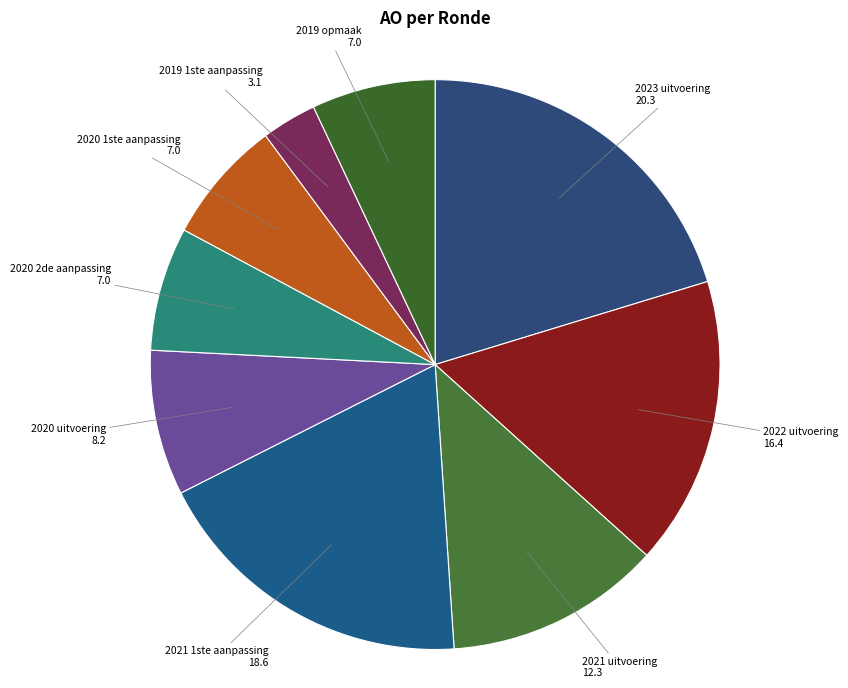

What is the ratio of the value at 2023 uitvoering to the value at 2020 2de aanpassing?

2.9